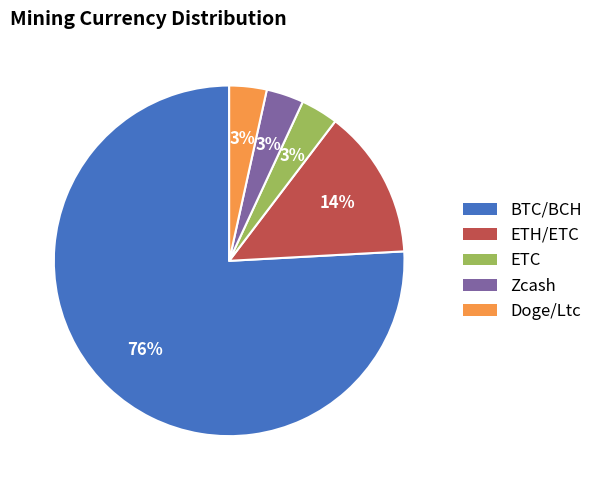

Between BTC/BCH and ETH/ETC, which is larger?

BTC/BCH